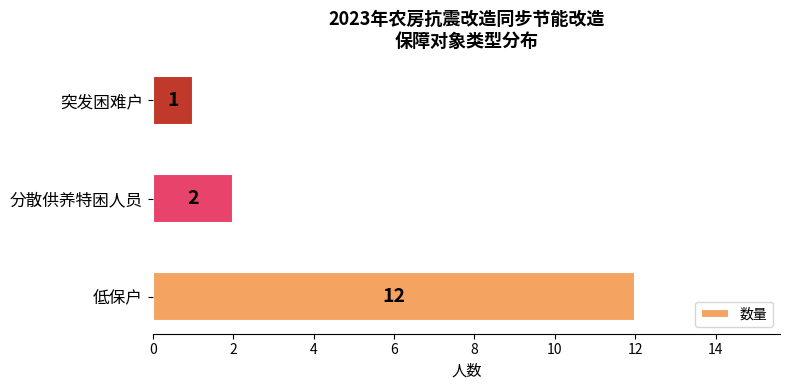

What is the change in value from 低保户 to 分散供养特困人员?

-10